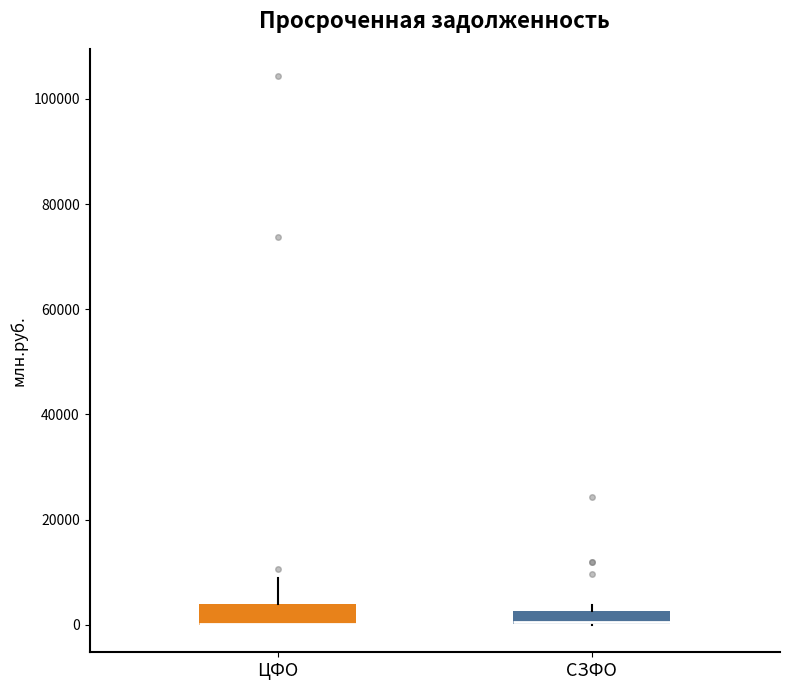

Where is the upper edge of the box for ЦФО on the y-axis? The values are not printed on the chart, so give them approximately, as read against the axis.

4000